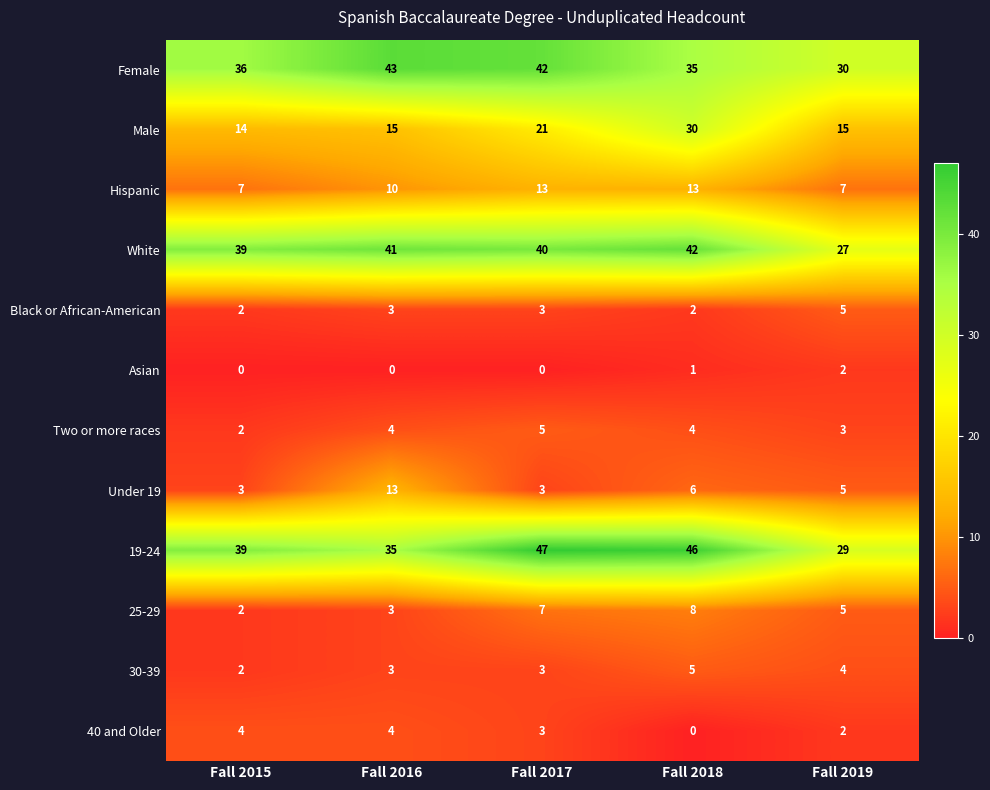

Which series has the widest spread of values?

19-24